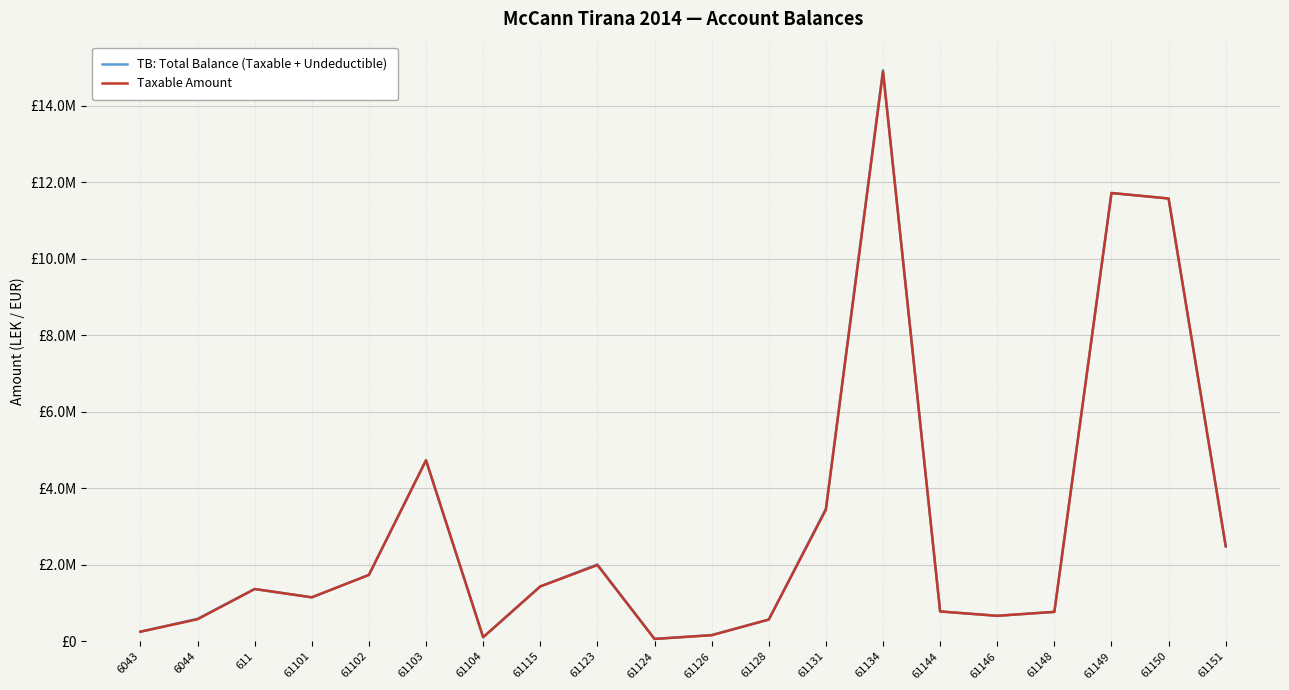

At which label does Taxable Amount first exceed 1366068?

611